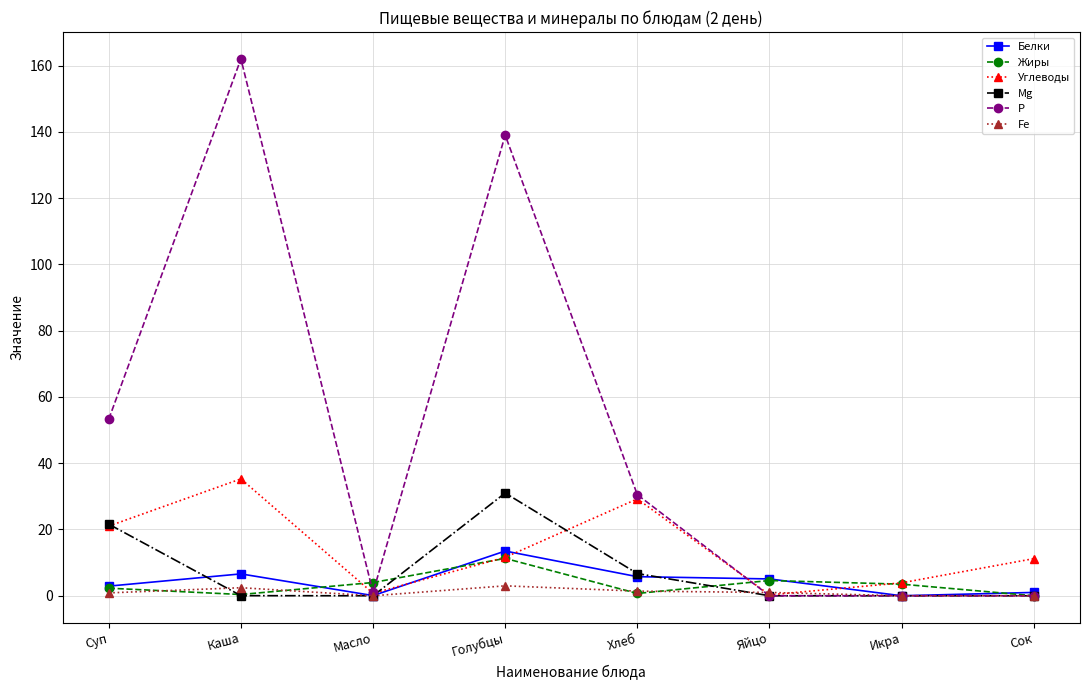

Rank the series by their maximum value, from lowest to highest.

Fe, Жиры, Белки, Mg, Углеводы, Р